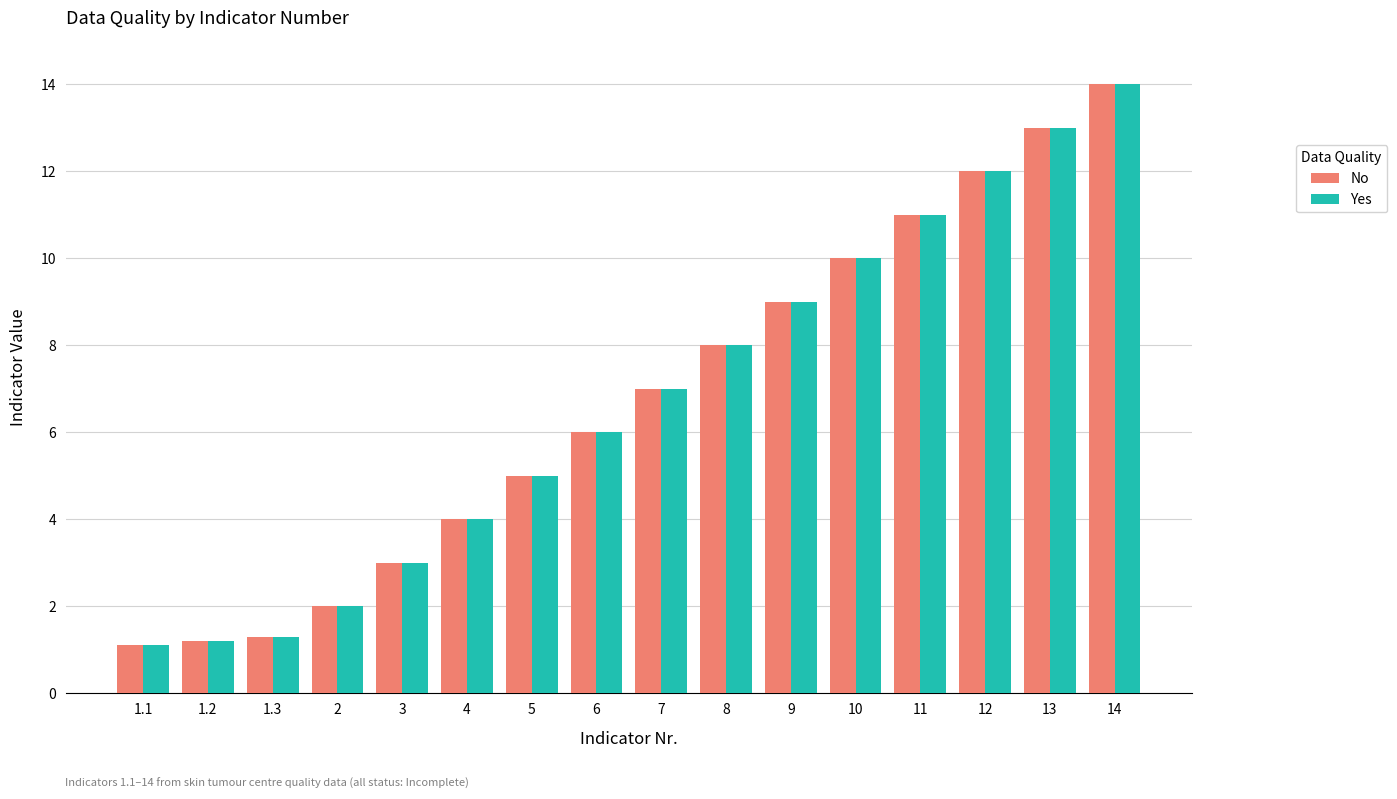

What is the difference between the No values at 12 and 8?

4.0